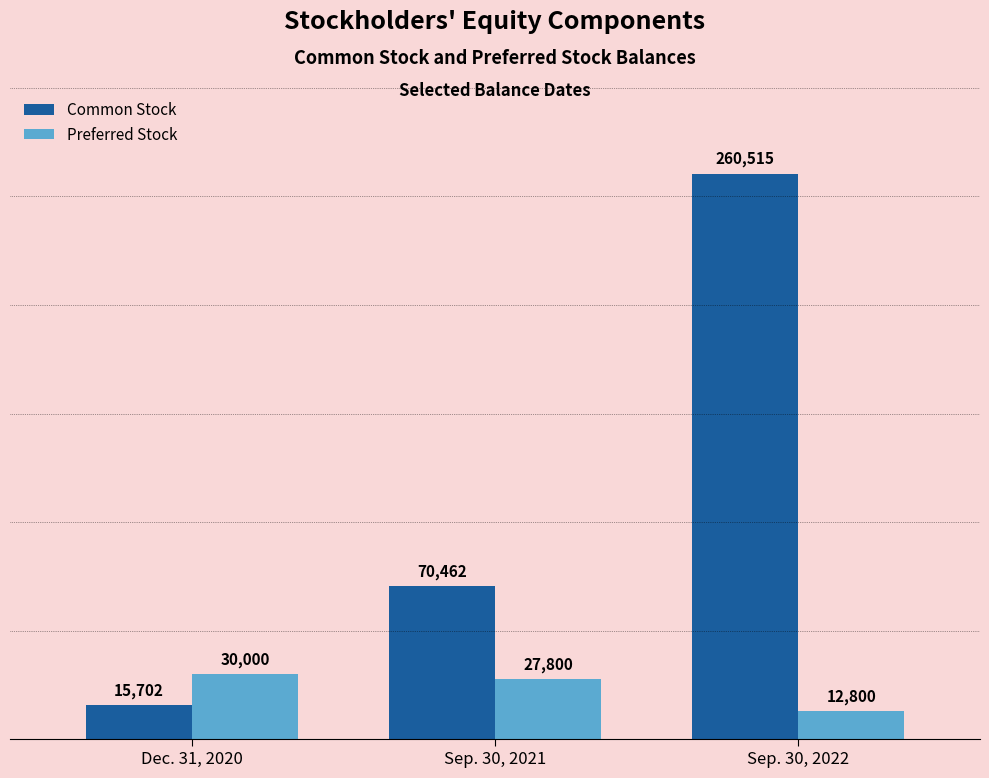

At how many categories does at least one series exceed 63898?

2